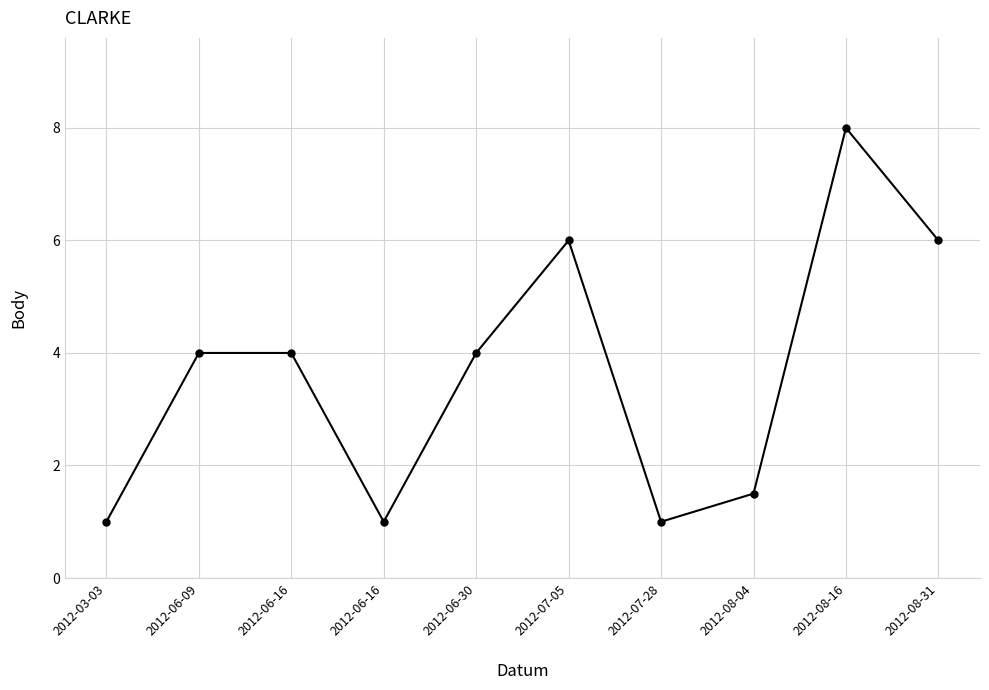

Count the number of categories in the chart.

10